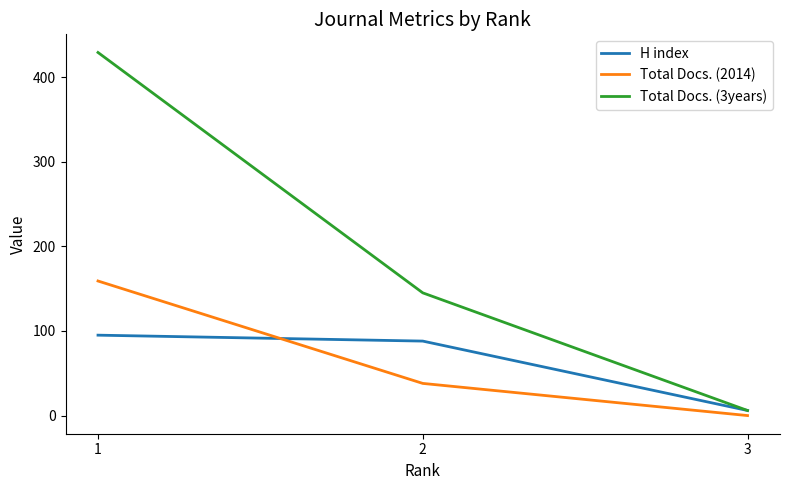

What are all the series names shown in the legend?

H index, Total Docs. (2014), Total Docs. (3years)